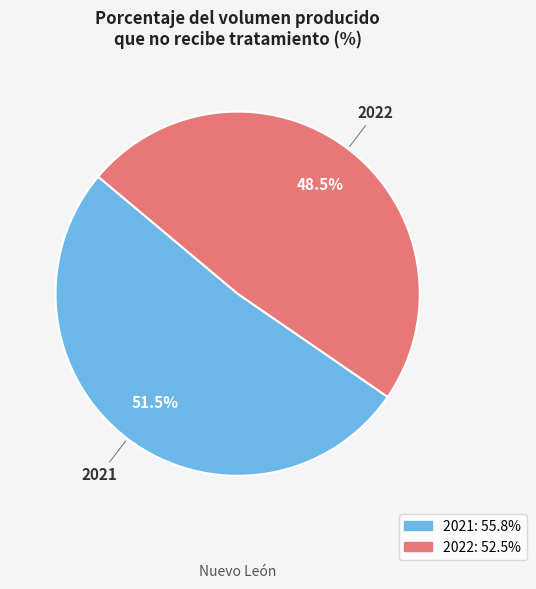

Which category has the smallest portion of the pie?

2022